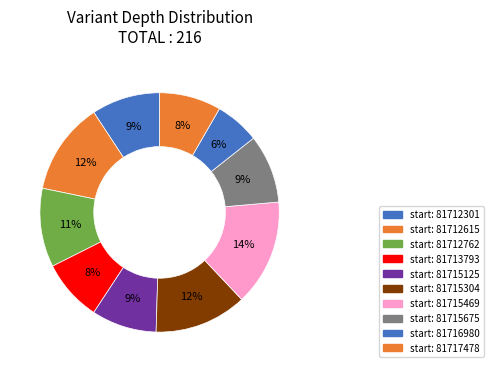

How many segments does this pie chart have?

10